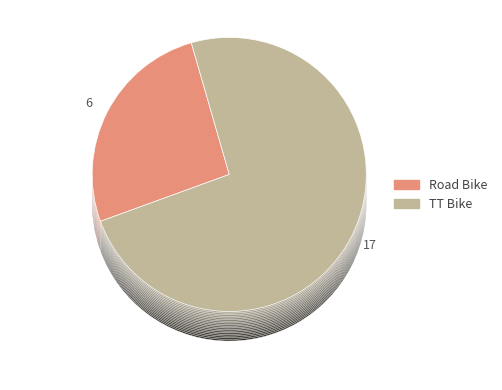

Count the number of slices in the pie.

2